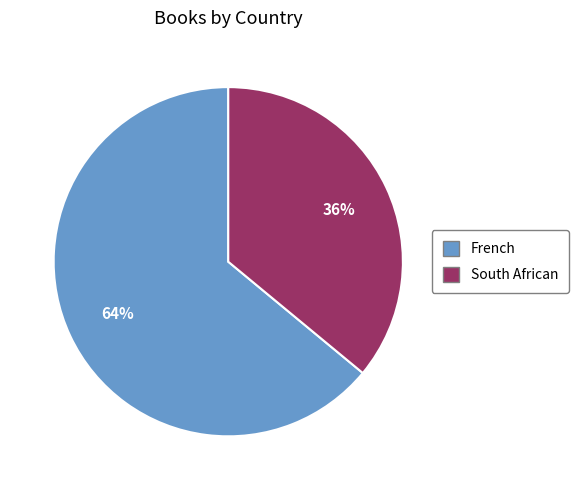

Do South African and French together represent more than half of the pie?

Yes